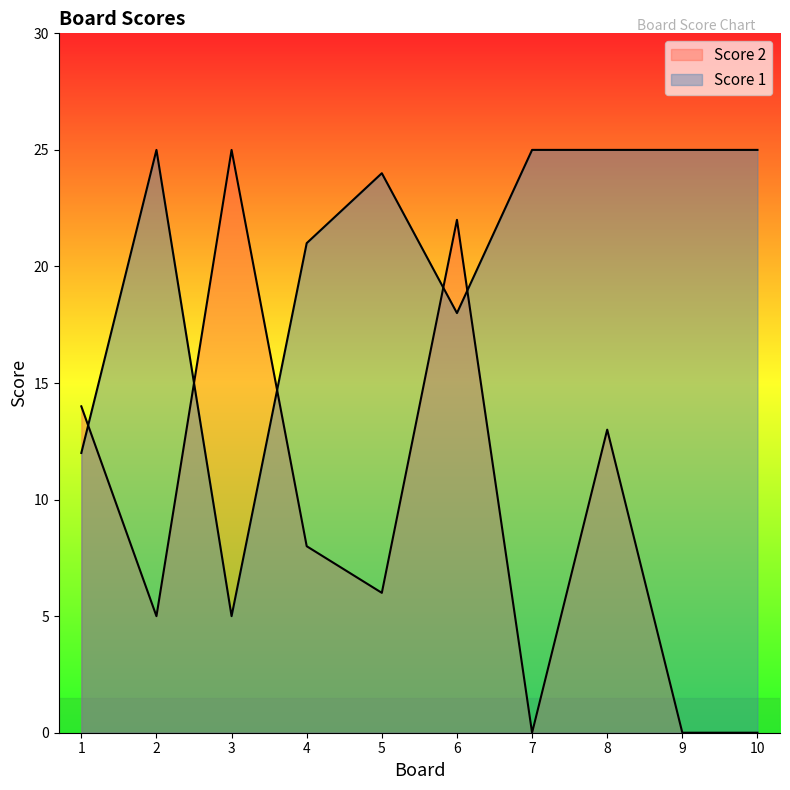

How many interior local valleys does the Score 2 series have?

3